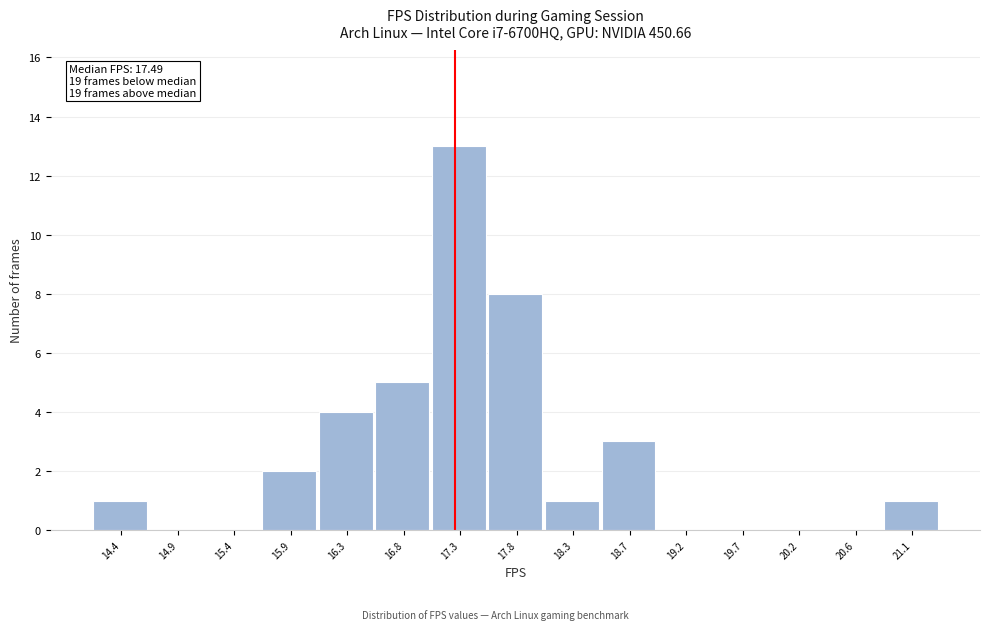

Reading left to right, list all the values displayed in this chart.

14.4=1	14.9=0	15.4=0	15.9=2	16.3=4	16.8=5	17.3=13	17.8=8	18.3=1	18.7=3	19.2=0	19.7=0	20.2=0	20.6=0	21.1=1